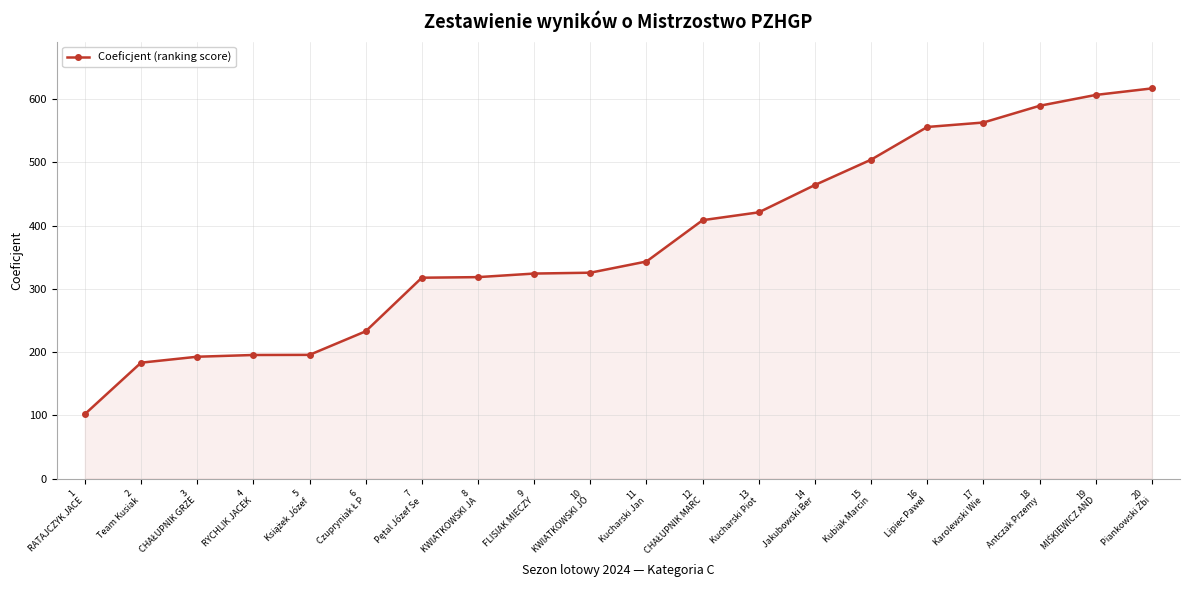

What is the difference between the second highest and minimum values?

504.9